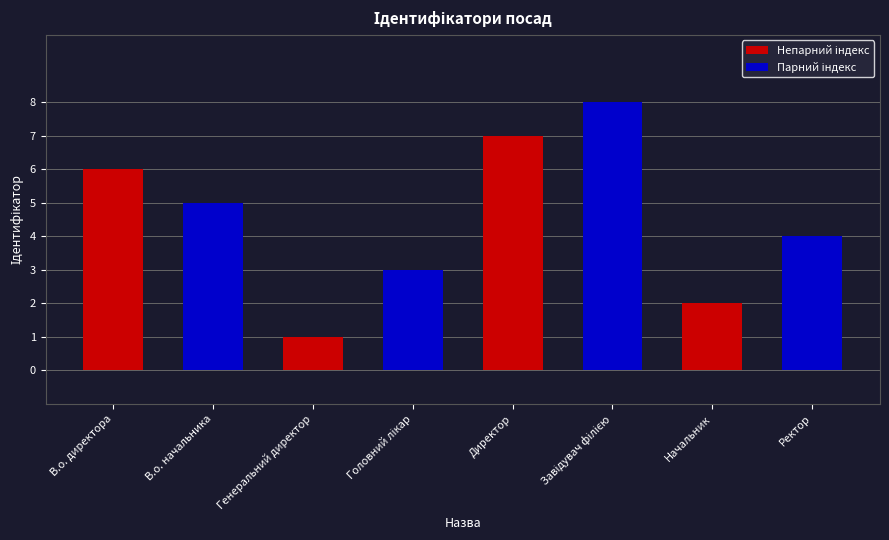

What is the value of the 3rd bar from the left?

1